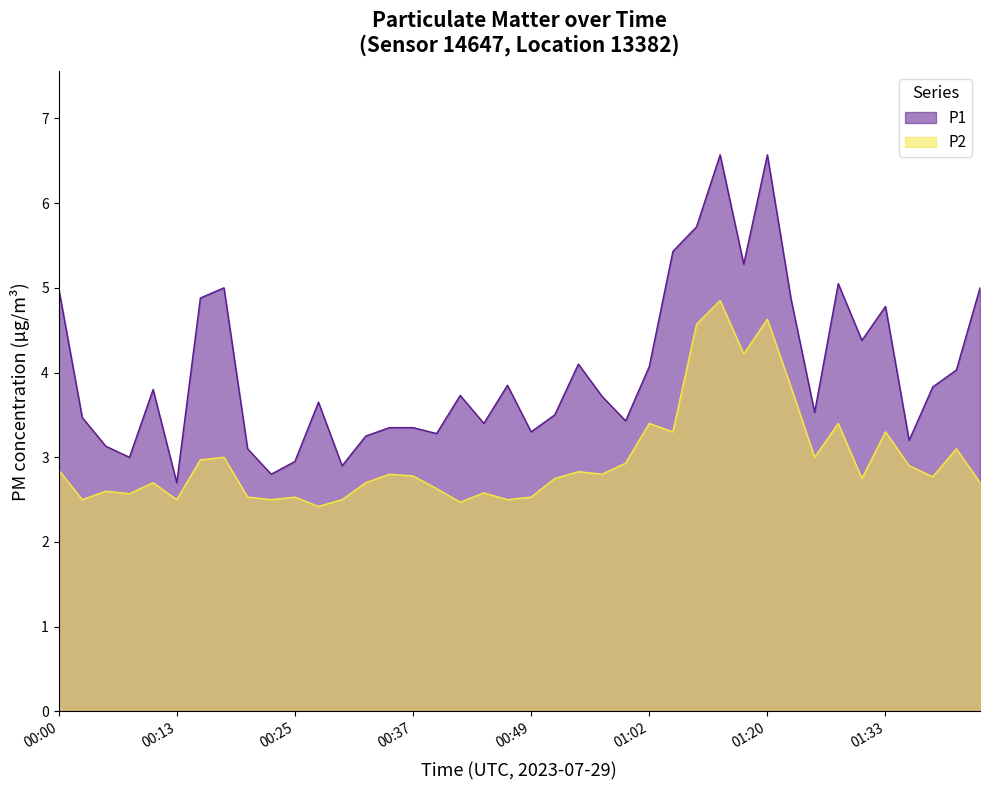

True or false: P2 and P1 cross at least once.

False